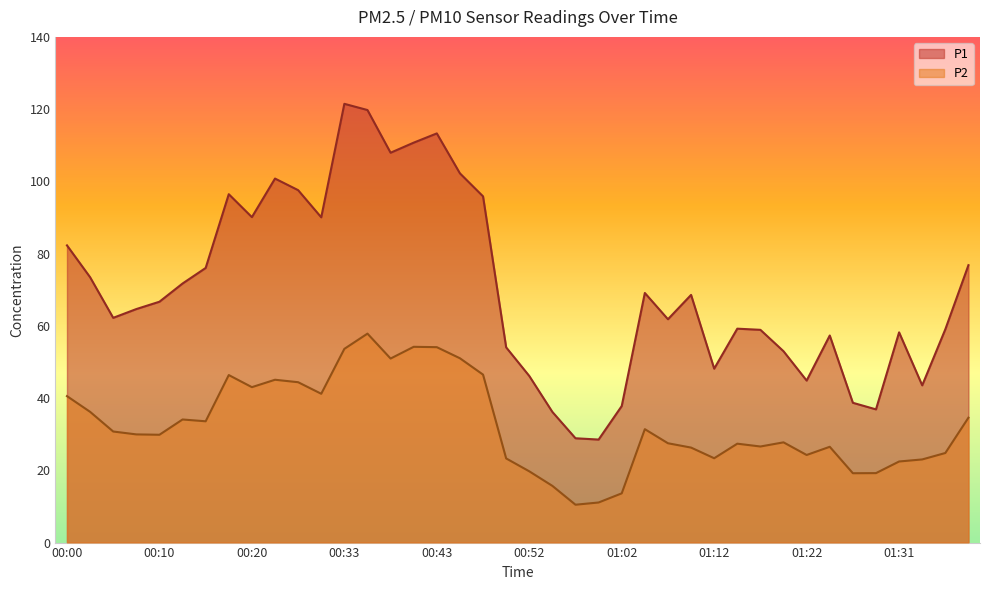

Which series has the largest total across all categories?

P1